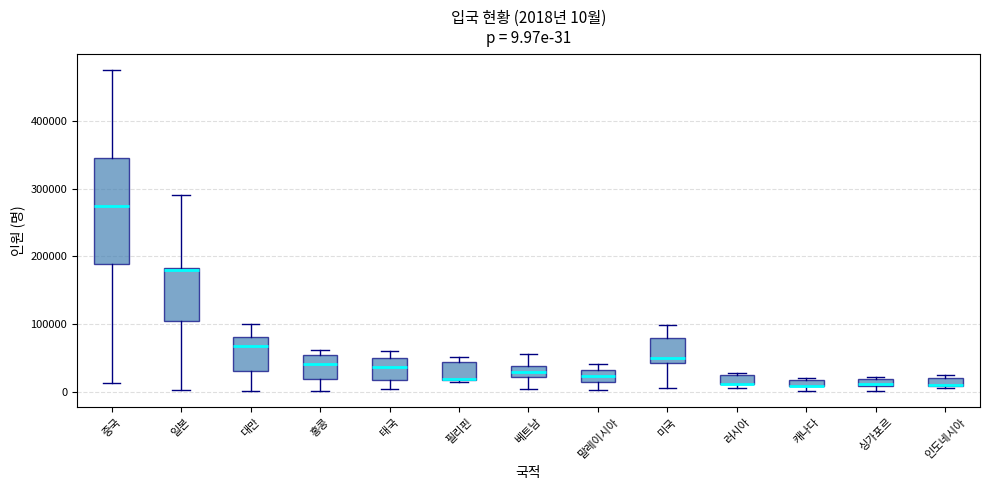

Which box is the tallest, from its lower edge to its upper edge?

중국